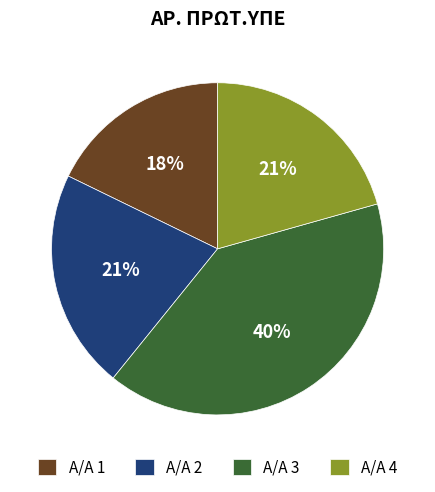

To the nearest percent, what percentage of the pie is Α/Α 2?

21%